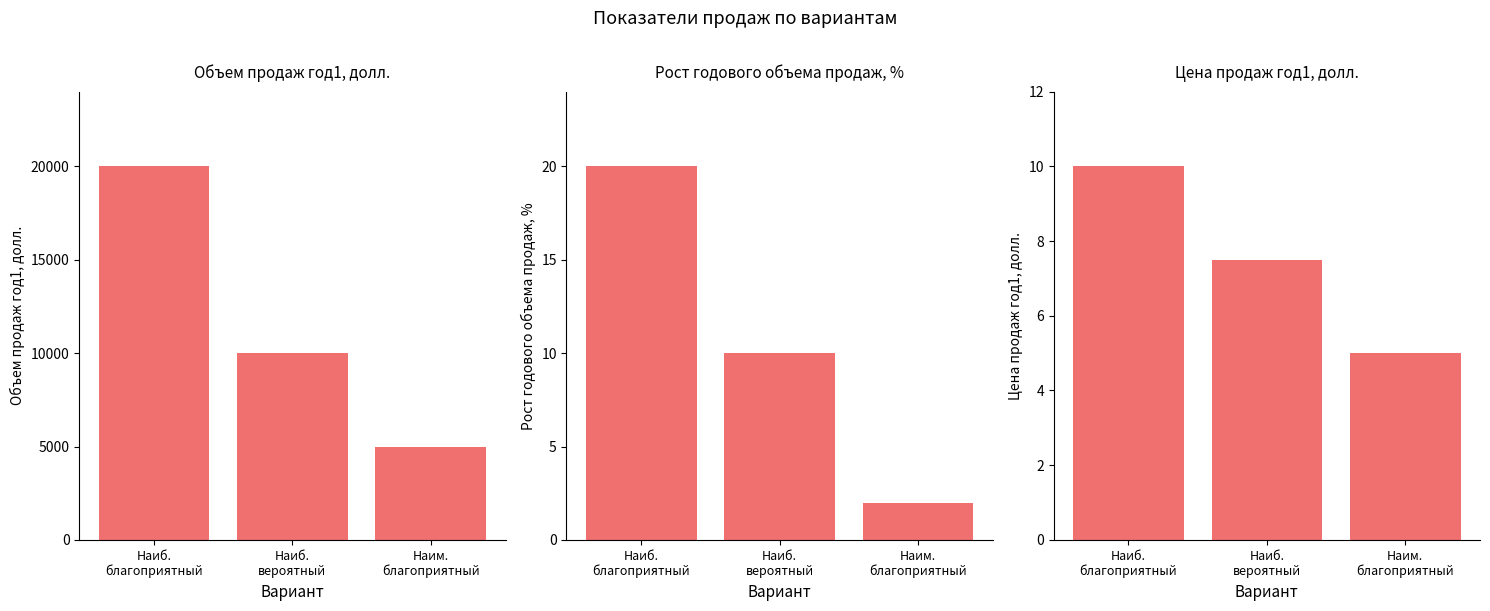

How many groups of bars are there?

3